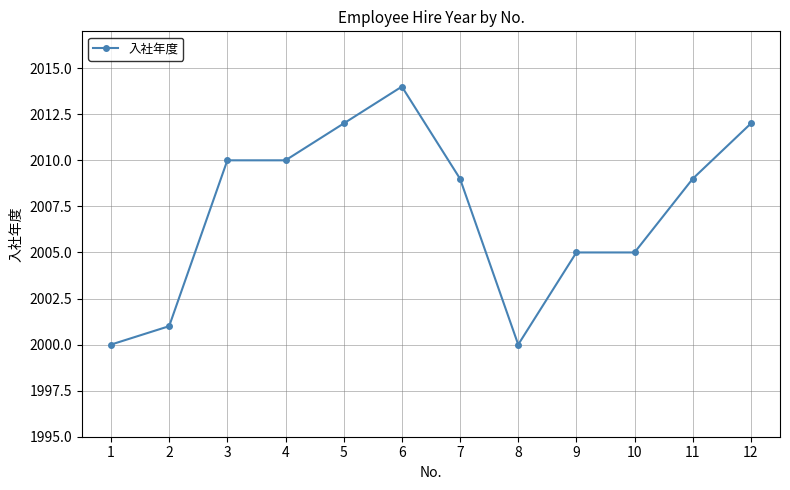

What is the difference between the second highest and minimum values?

12